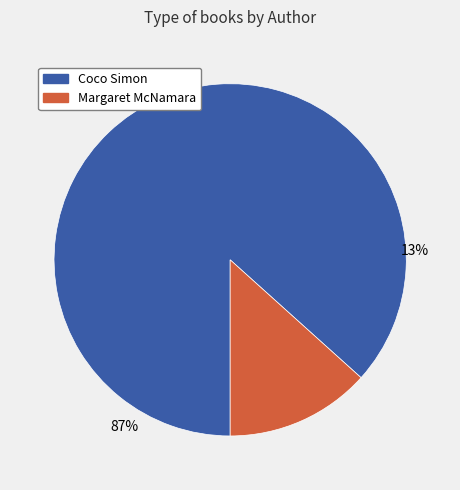

How many slices are in this pie chart?

2